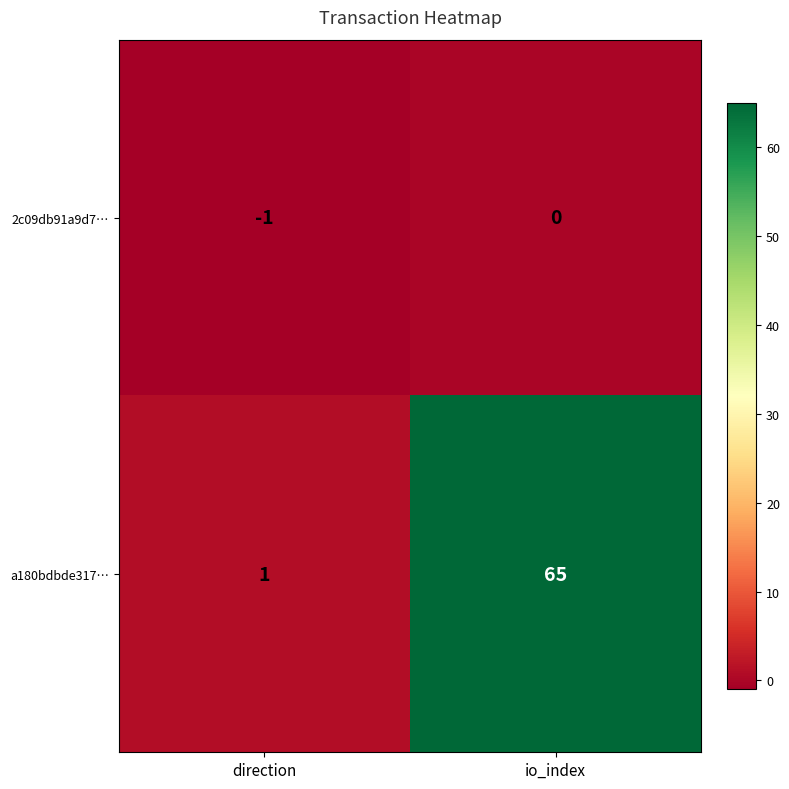

Which category has the lowest value across all series?

direction